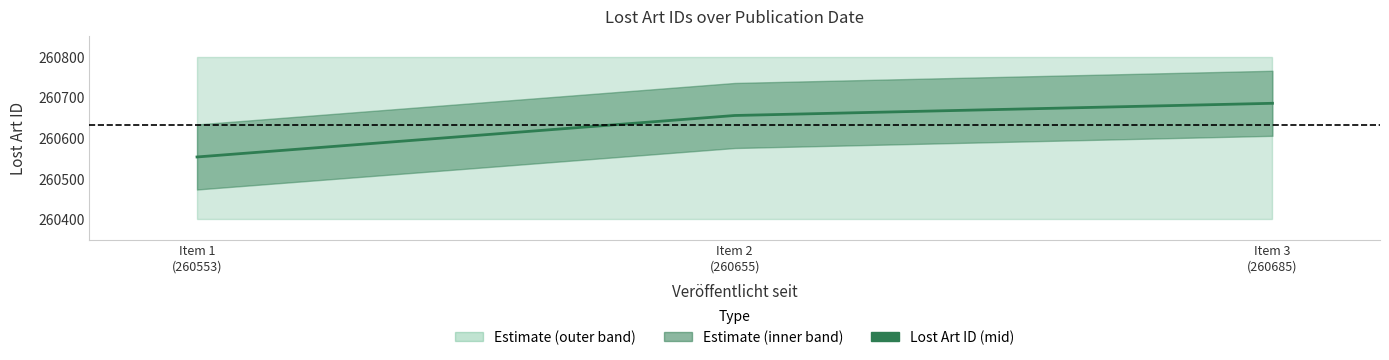

Reading left to right, what are all the values shown in this chart?

Item 1
(260553)=260553	Item 2
(260655)=260655	Item 3
(260685)=260685